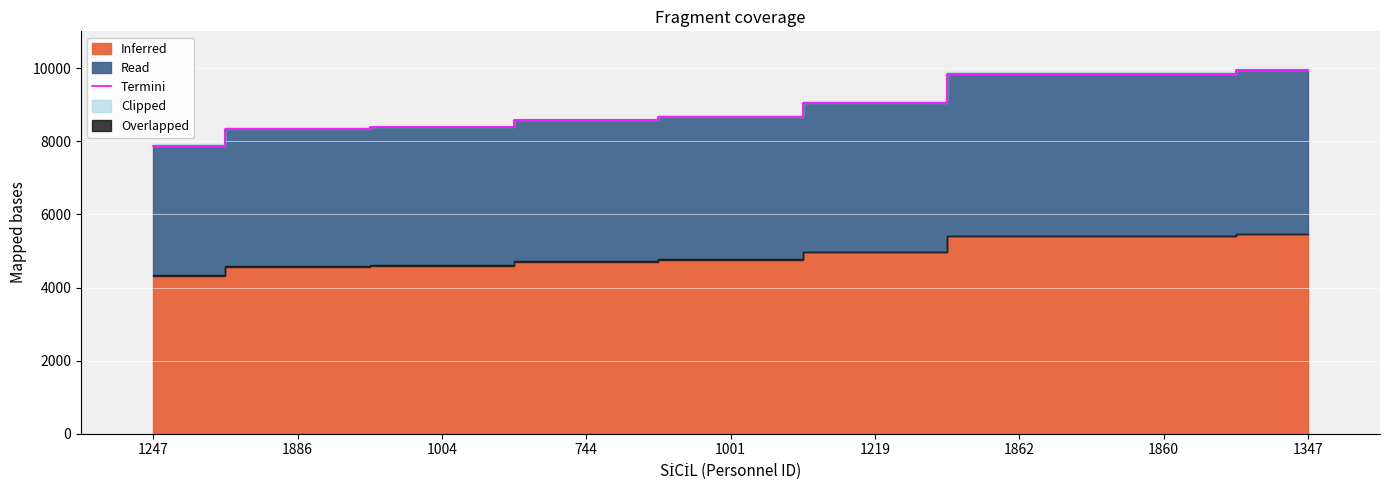

What is the difference between the values at 1347 and 1004?

1580